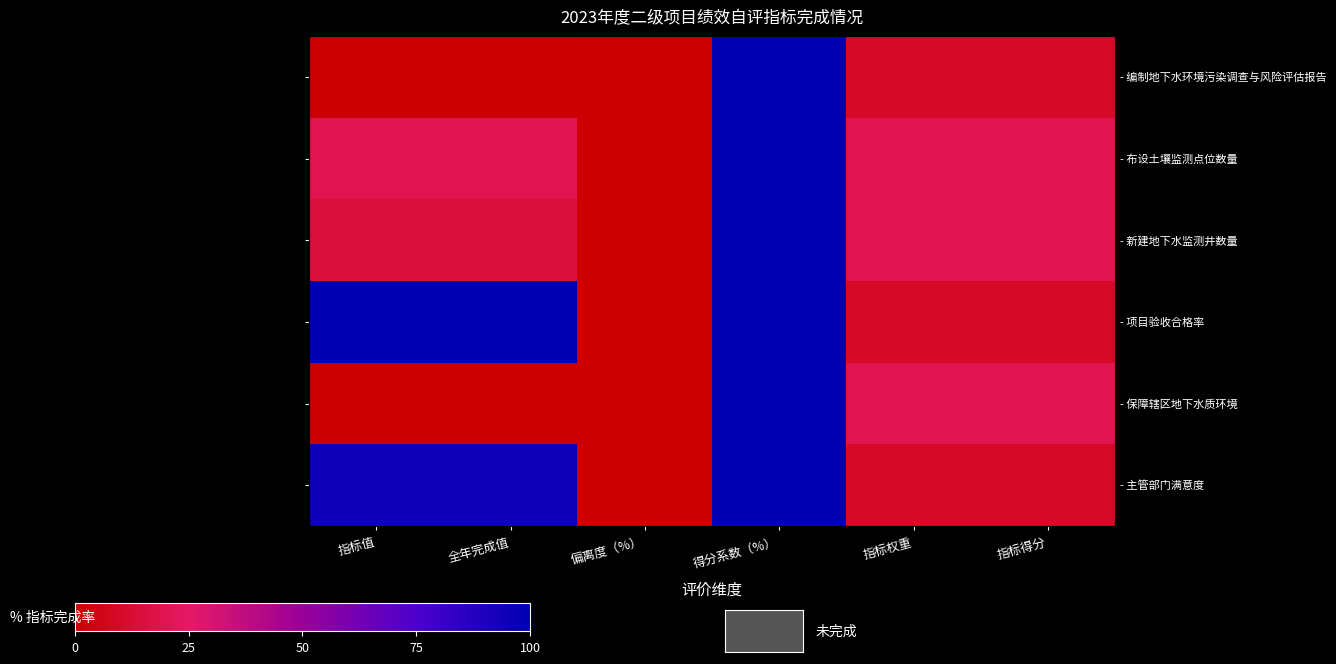

At 指标值, list the series in order from smallest to largest.

- 编制地下水环境污染调查与风险评估报告, - 保障辖区地下水质环境, - 新建地下水监测井数量, - 布设土壤监测点位数量, - 主管部门满意度, - 项目验收合格率